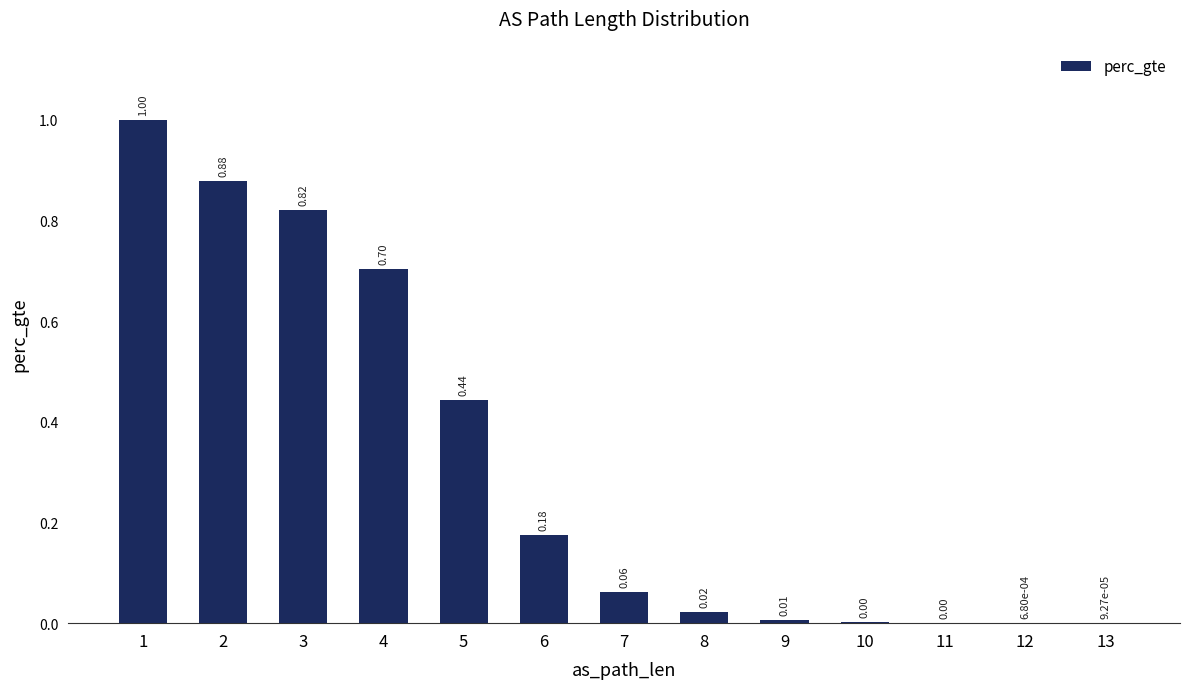

What is the sum of the values at 5 and 8?

0.5